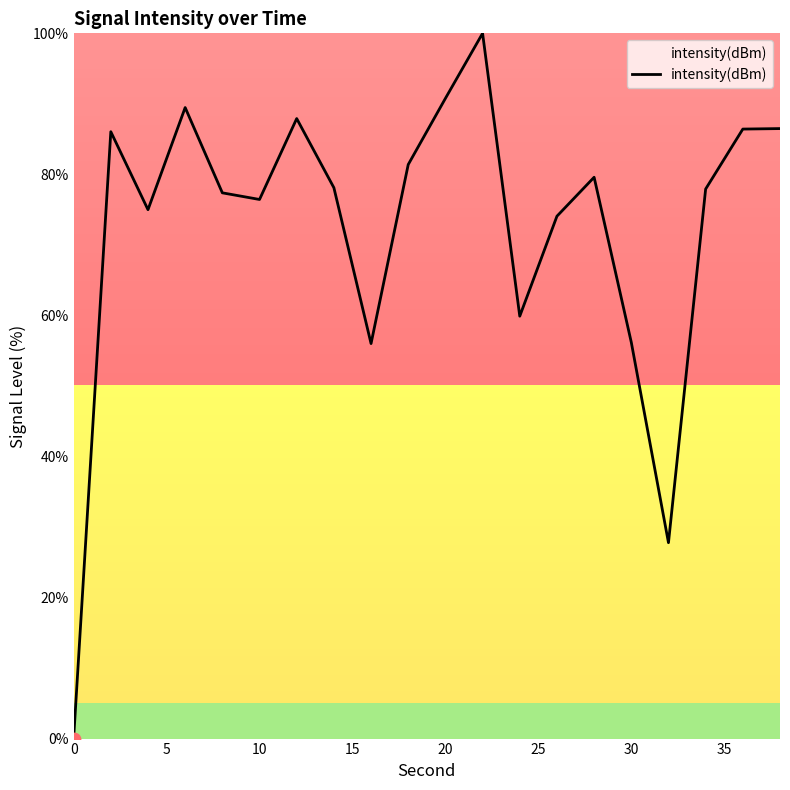

What is the difference between the maximum and minimum values?

100.0